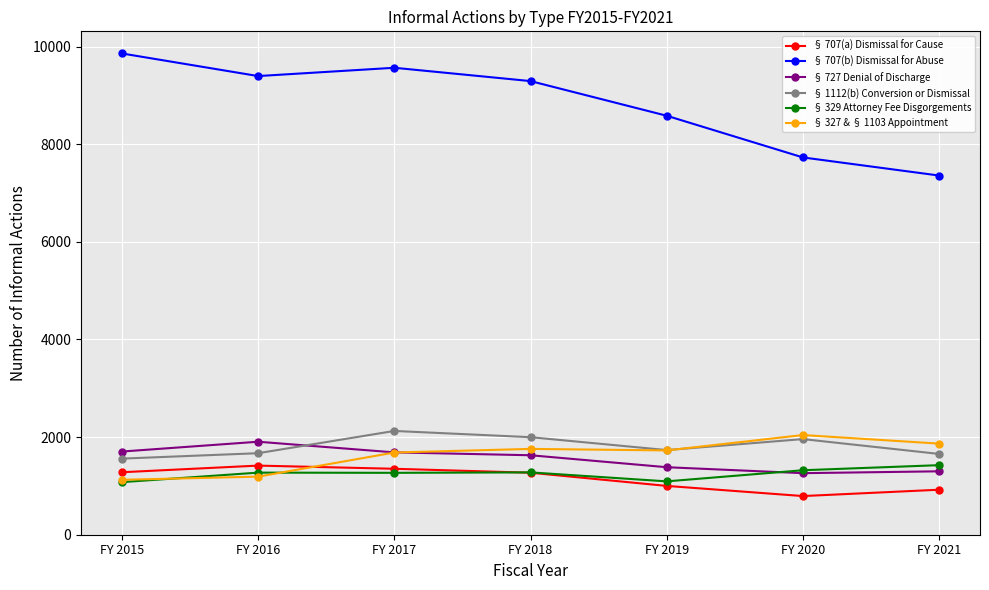

True or false: § 707(b) Dismissal for Abuse has more than 1 interior local peaks.

False